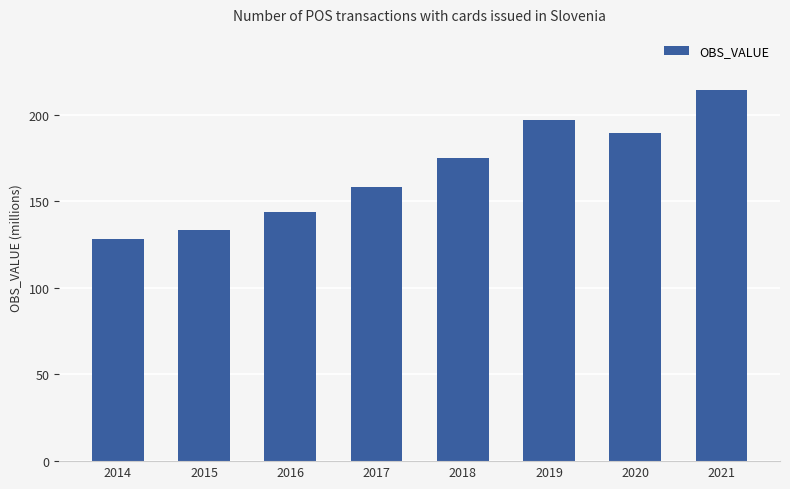

What is the difference between the maximum and minimum values?

86.4